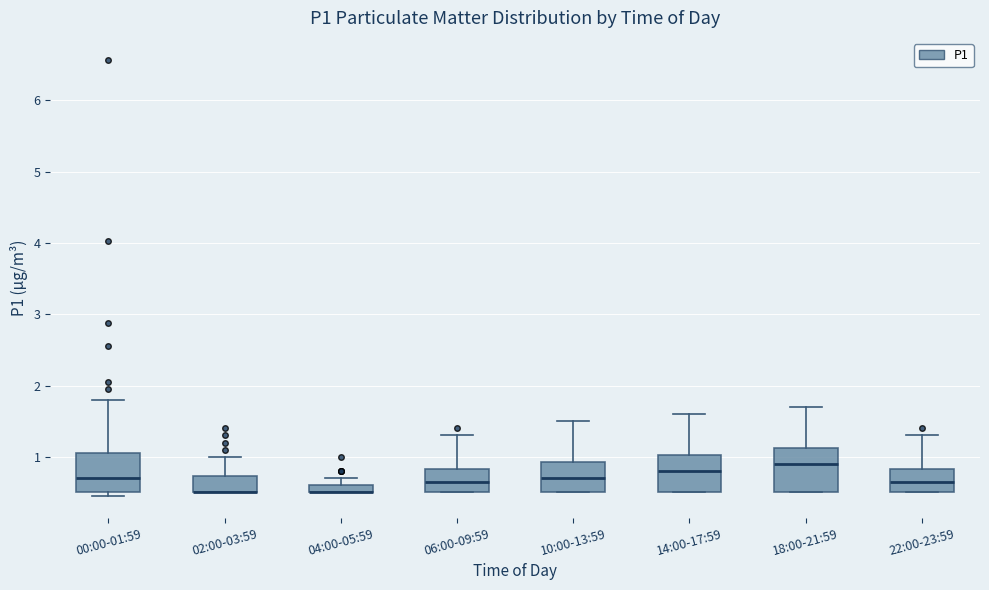

Where does the upper whisker of the box for 22:00-23:59 end on the y-axis? The values are not printed on the chart, so give them approximately, as read against the axis.

1.3